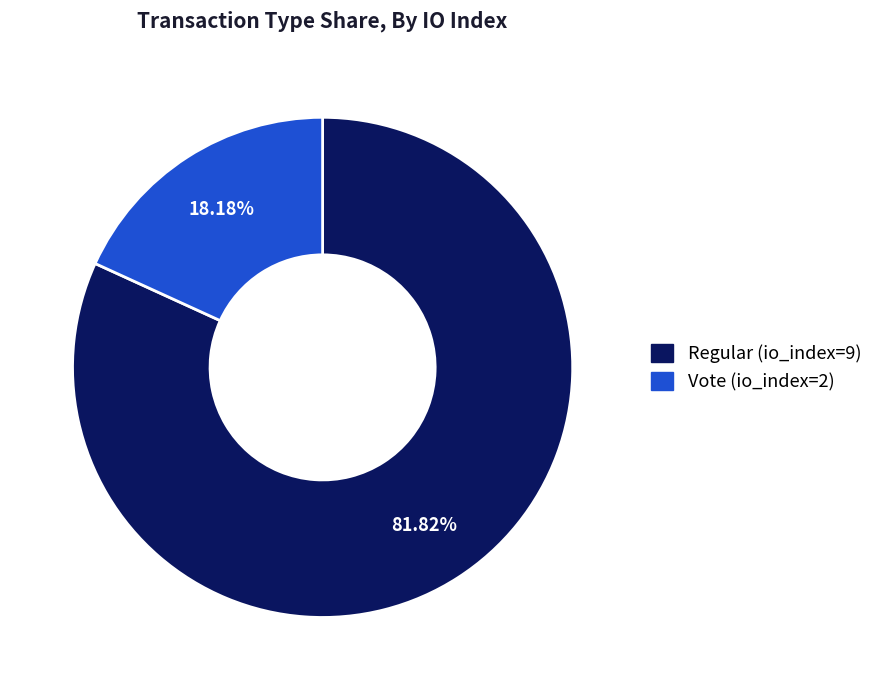

To the nearest percent, what portion does Vote (io_index=2) represent?

18%